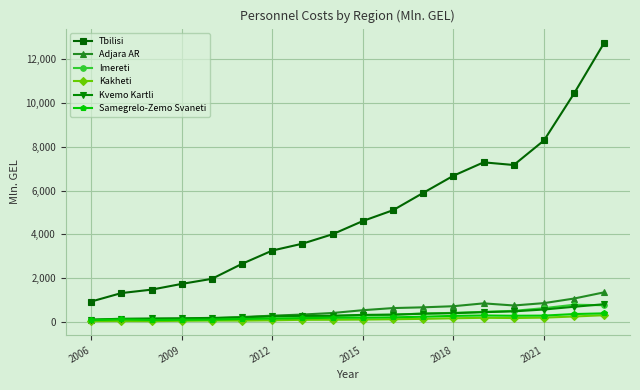

What is the highest value of the Samegrelo-Zemo Svaneti series?

386.8